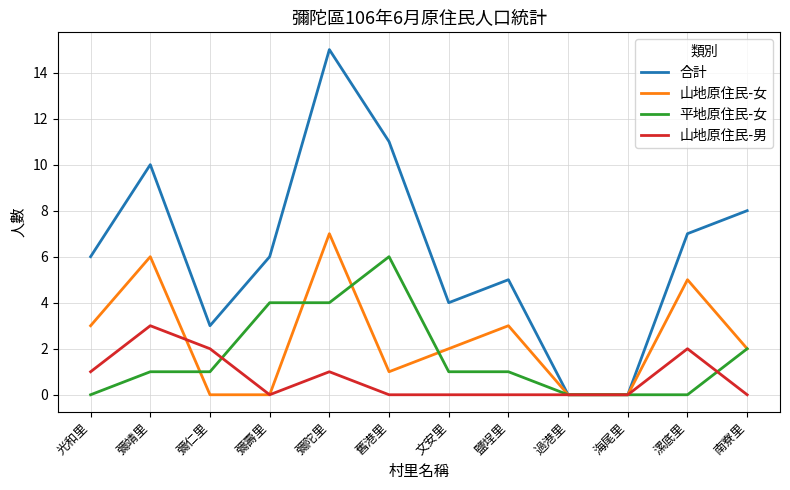

What is the total value across all series at 文安里?

7